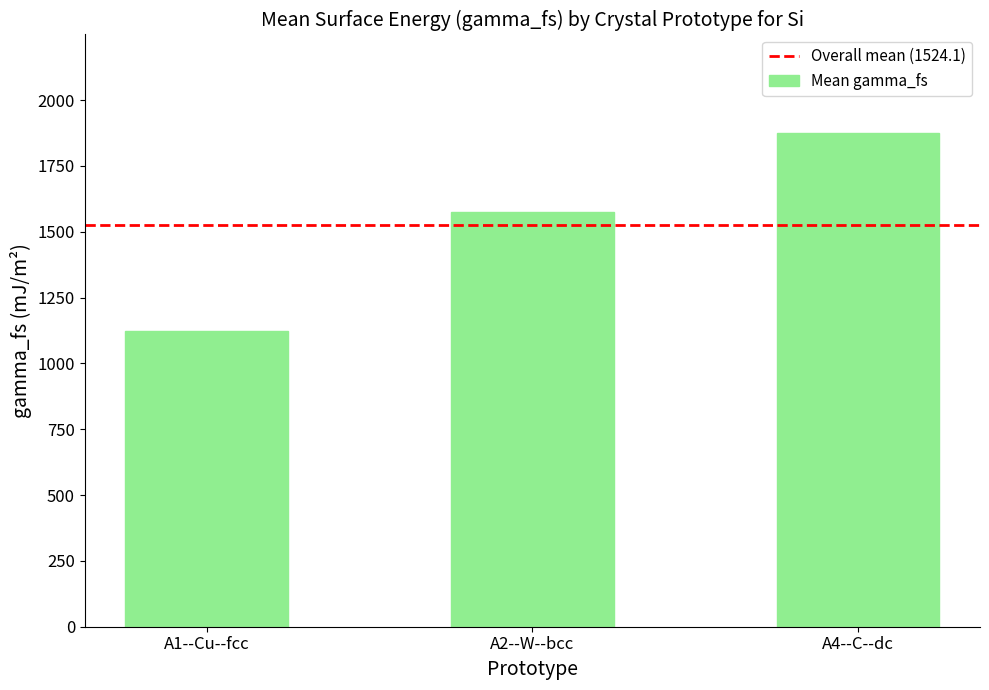

How many series are shown in this chart?

1